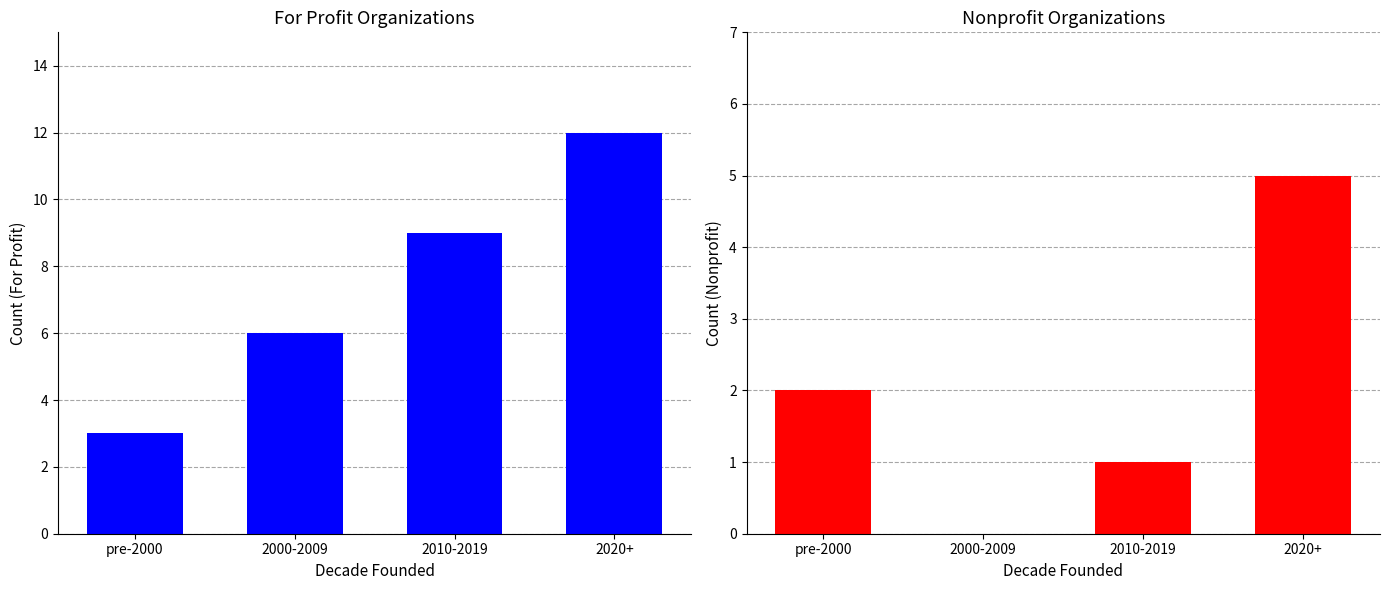

Reading right to left, what are all the values shown in this chart?

For Profit: 12	9	6	3
Nonprofit: 5	1	0	2